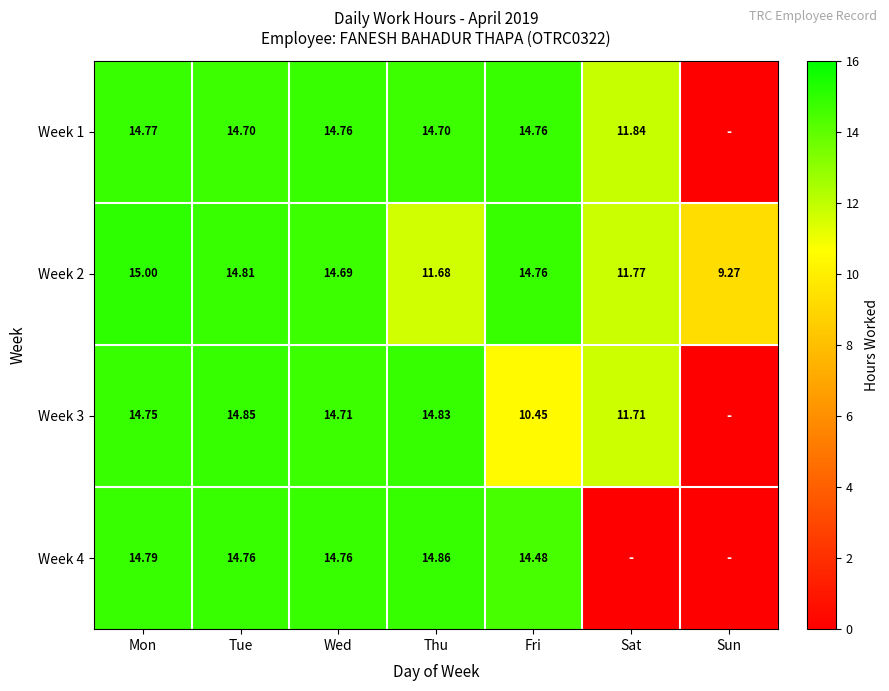

At which label does Week 2 first exceed 14?

Mon